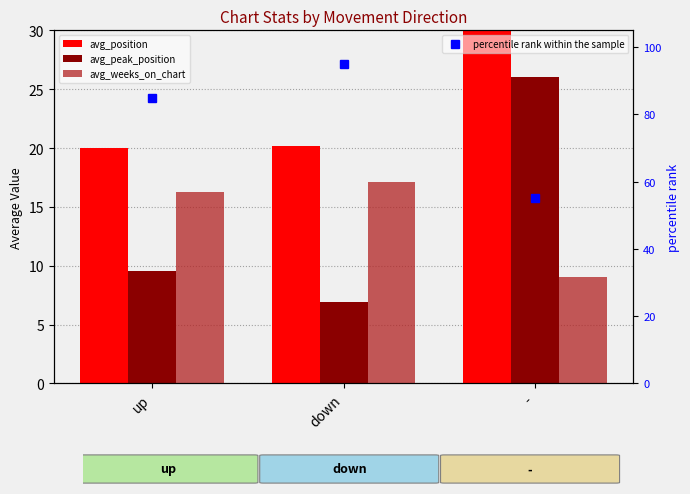

List the series in order of their peak value, lowest first.

avg_weeks_on_chart, avg_peak_position, avg_position, percentile rank within the sample